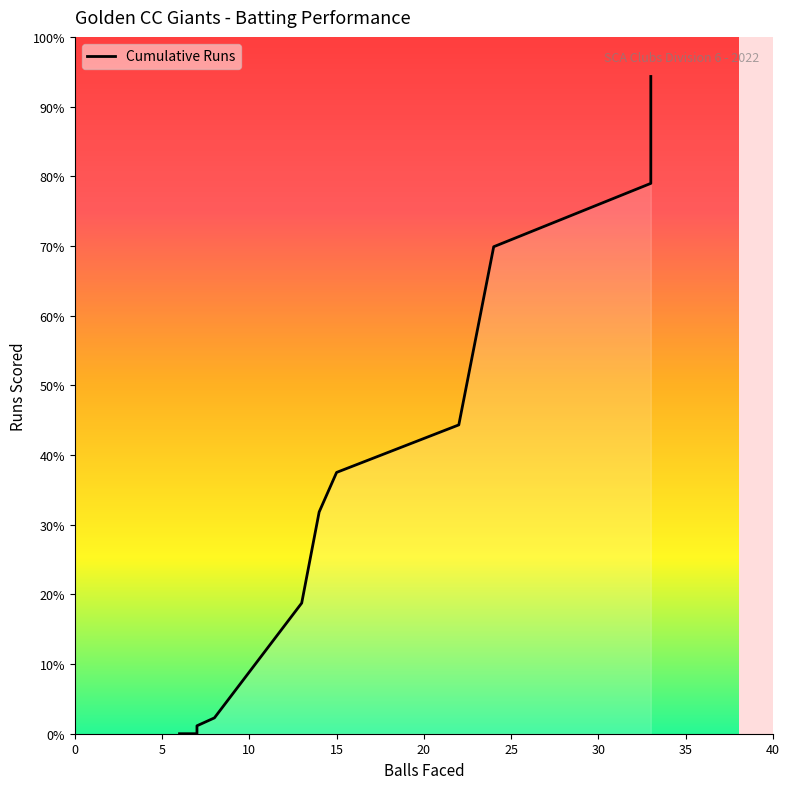

What is the difference between the values at 30 and 20?

33